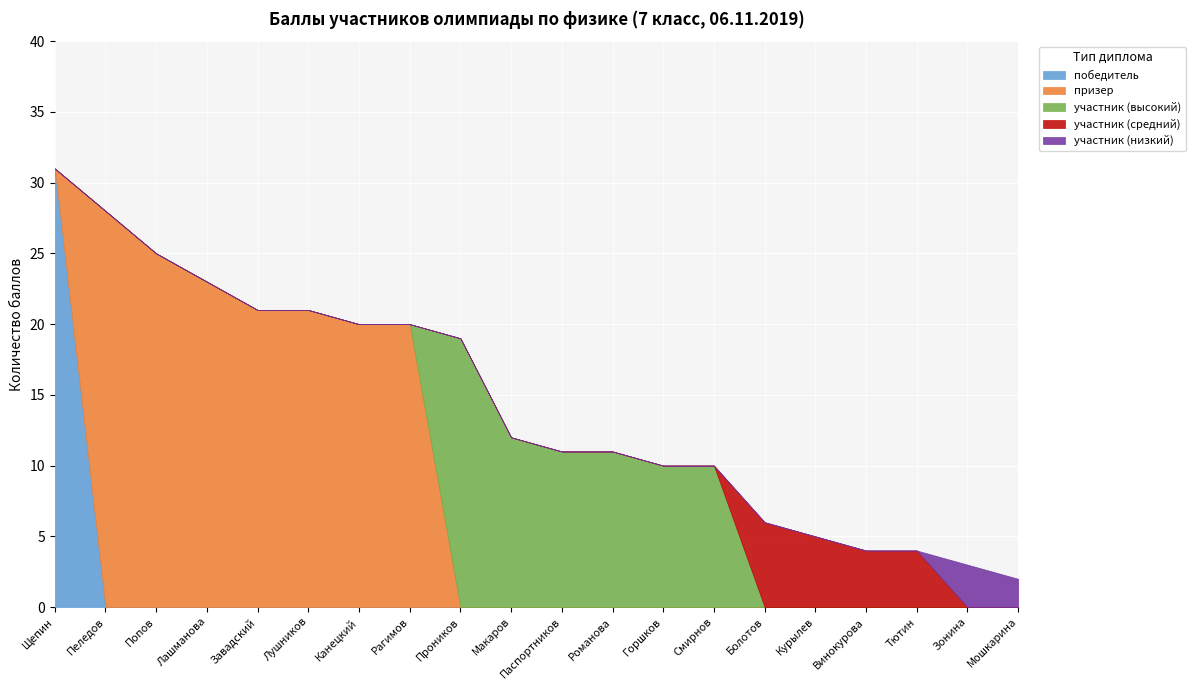

Is it true that участник (низкий) equals 0 at Смирнов?

True